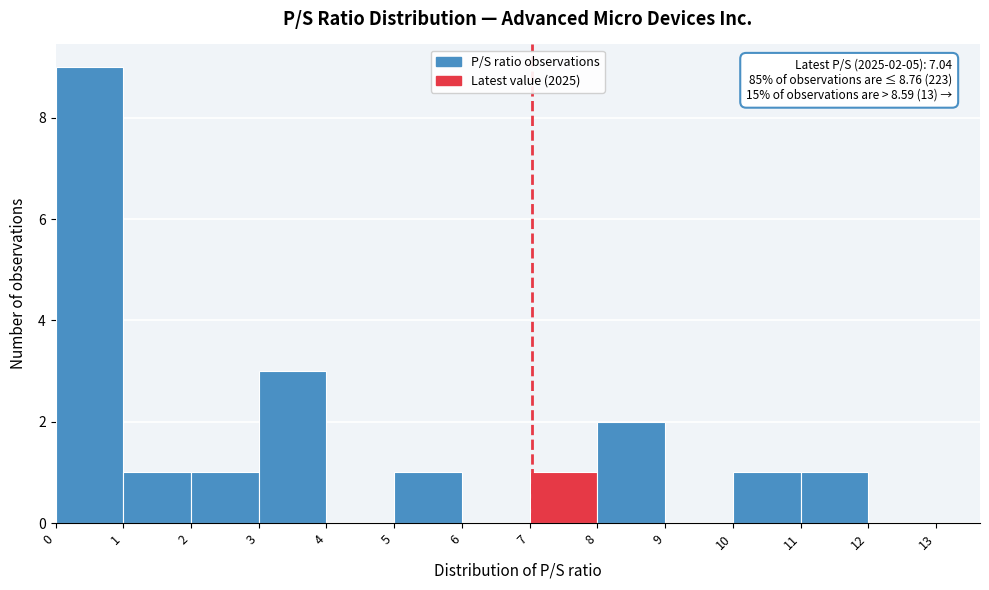

Over which range of the x-axis is the bar tallest?

0 to 1